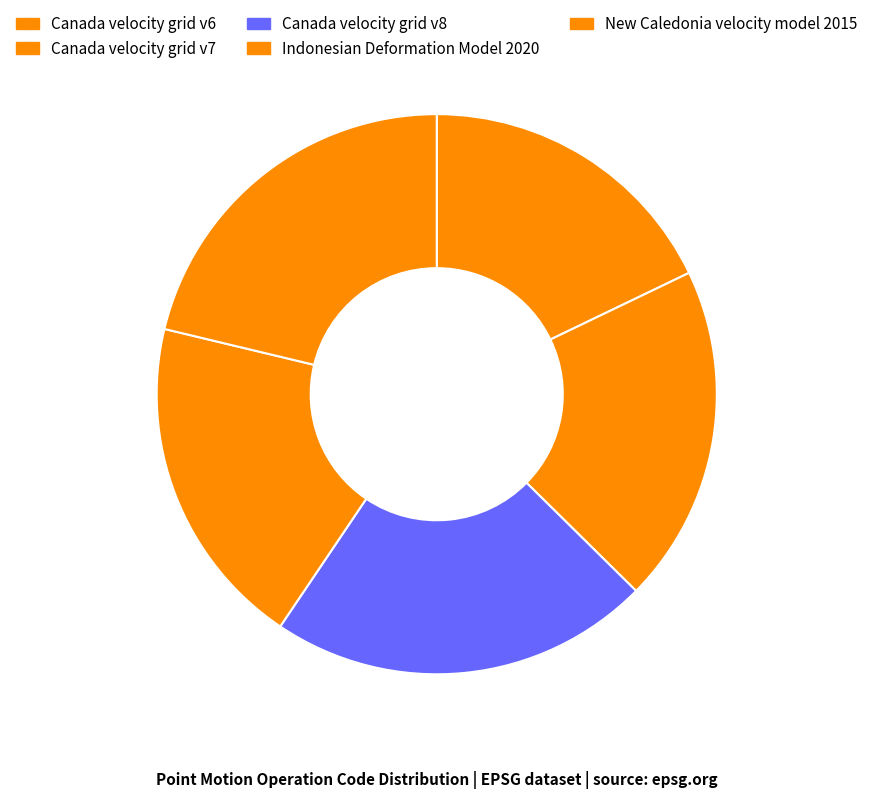

How many segments does this pie chart have?

5